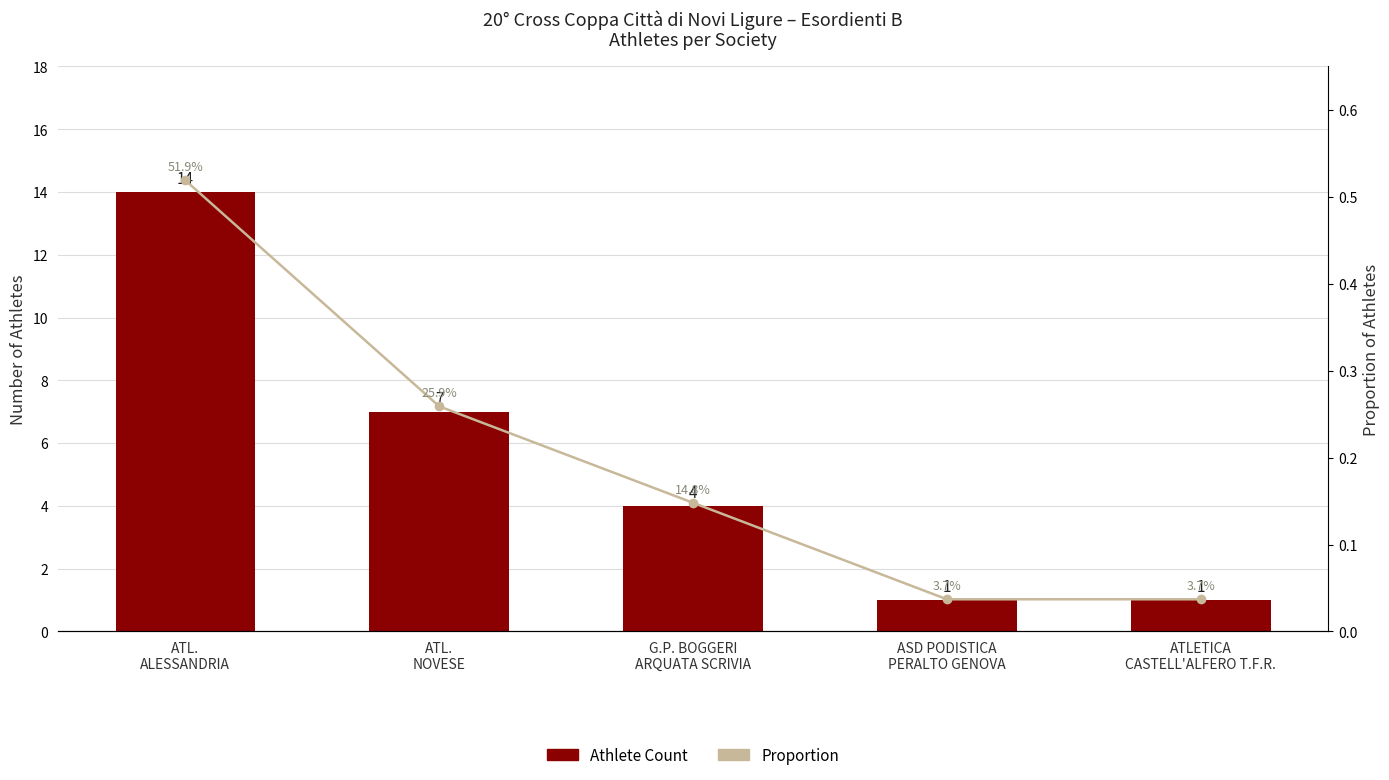

Which has a higher value, ATL.
NOVESE or ATL.
ALESSANDRIA?

ATL.
ALESSANDRIA